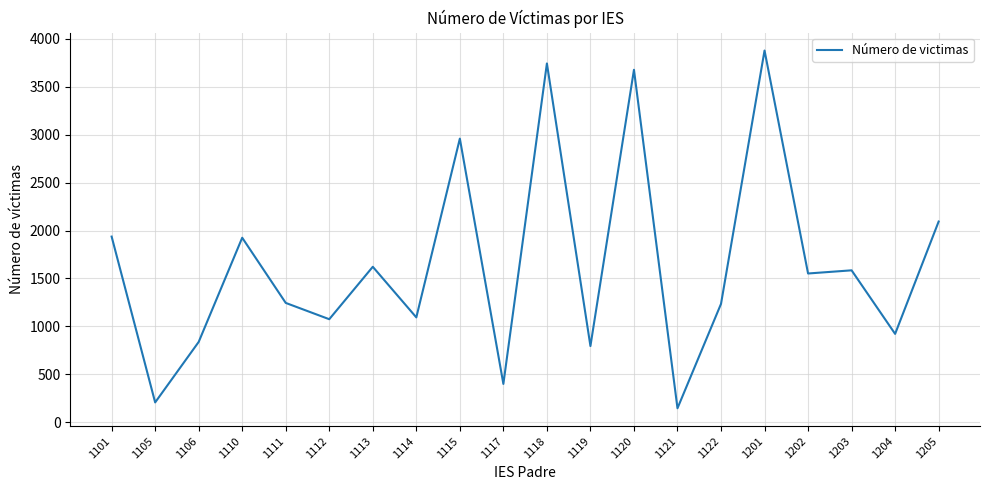

Which category has the lowest value across all series?

1121